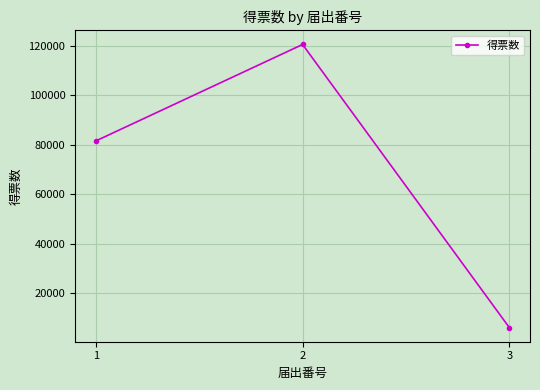

What is the value of the 2nd point from the left?

120571